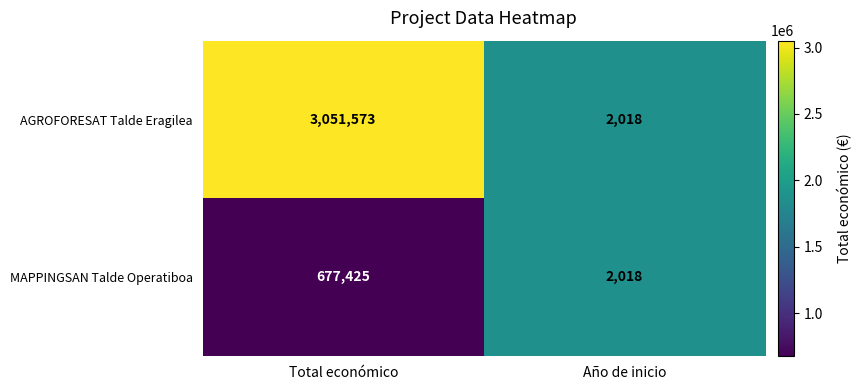

What is the average value of the AGROFORESAT Talde Eragilea series?

1526796